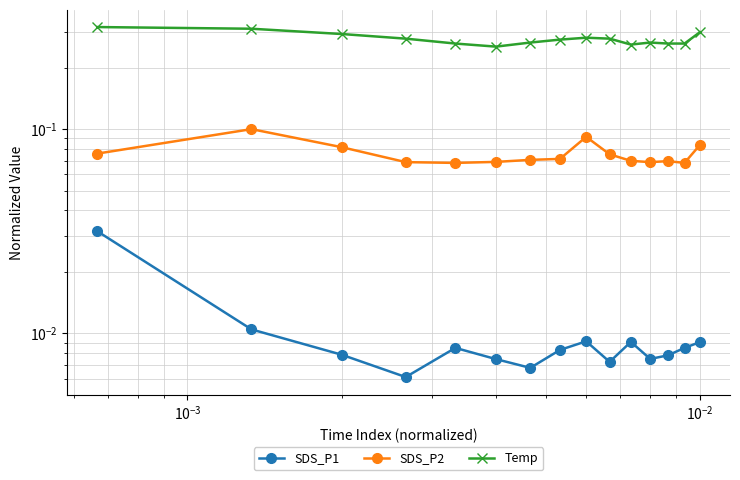

List the series in order of their overall mean, lowest first.

SDS_P1, SDS_P2, Temp